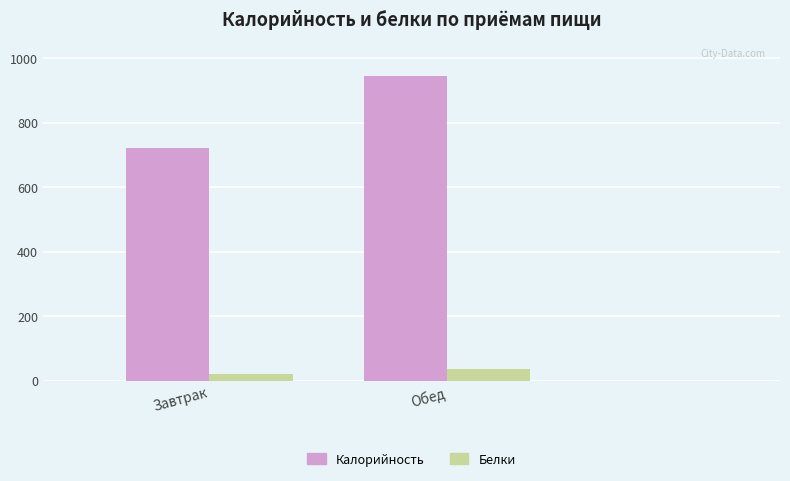

At which category is the sum across all series the highest?

Обед